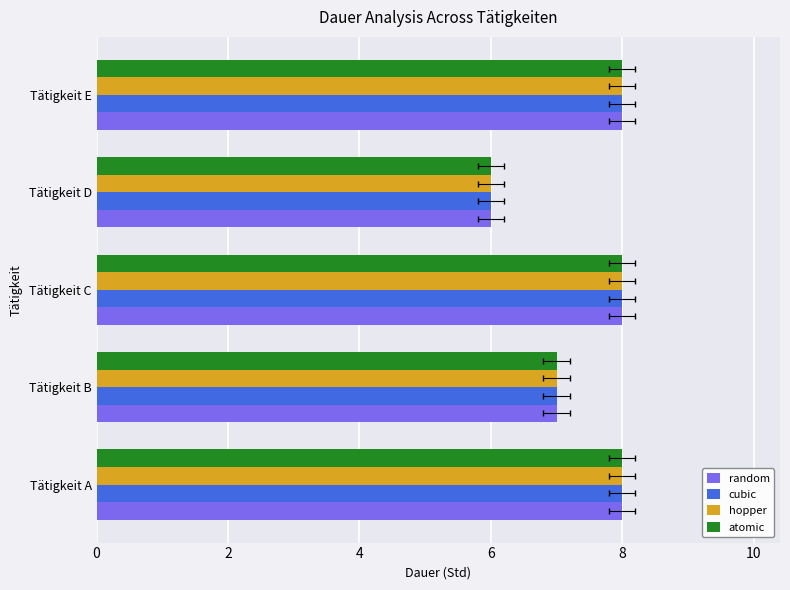

Where is atomic nearest to the value 7?

Tätigkeit B